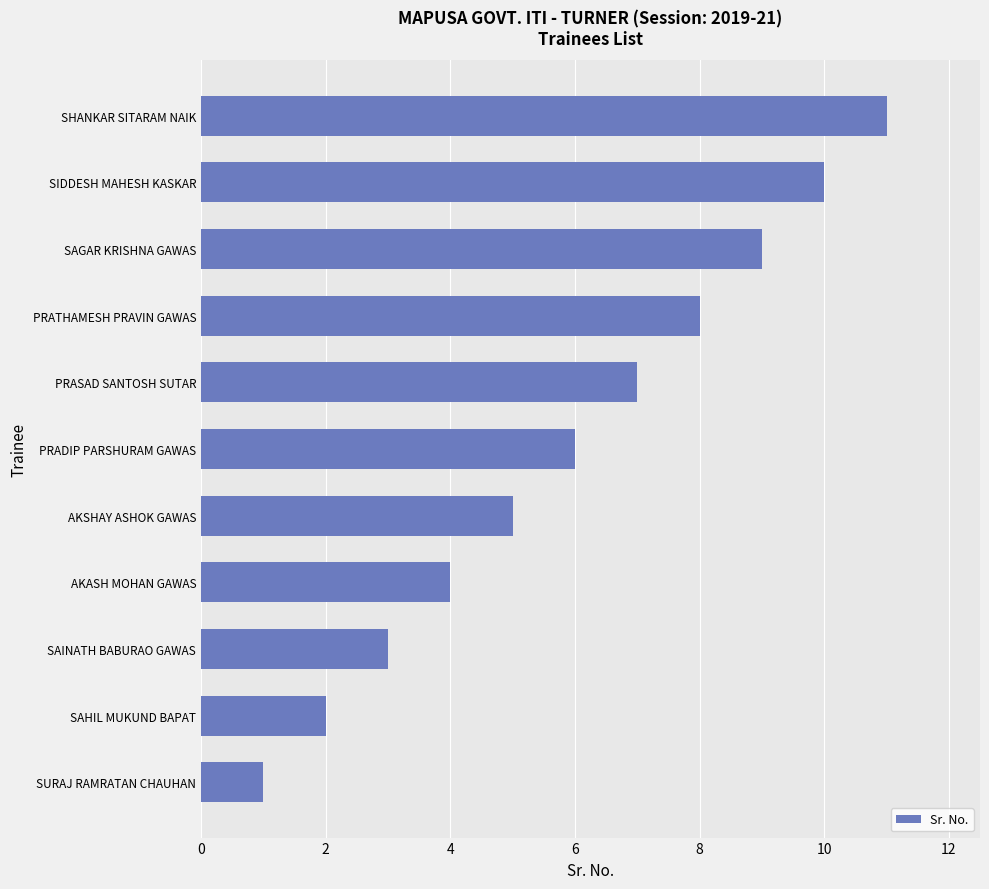

At which category does the chart reach its peak across all series?

SHANKAR SITARAM NAIK